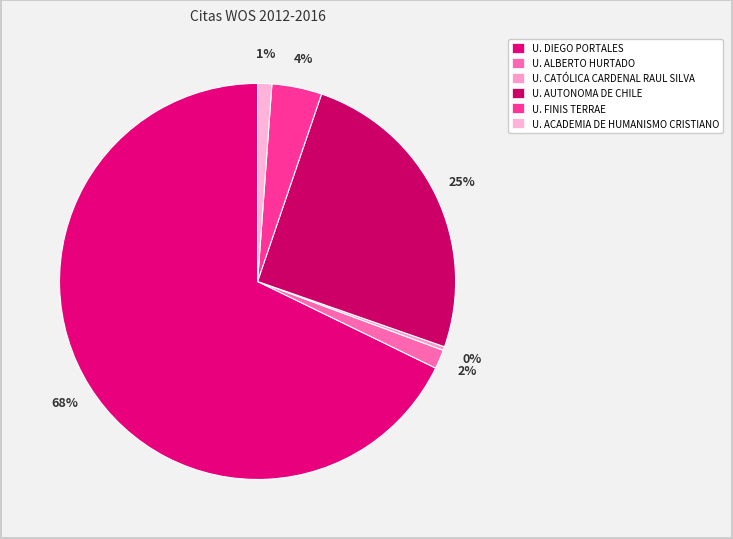

How many segments does this pie chart have?

6